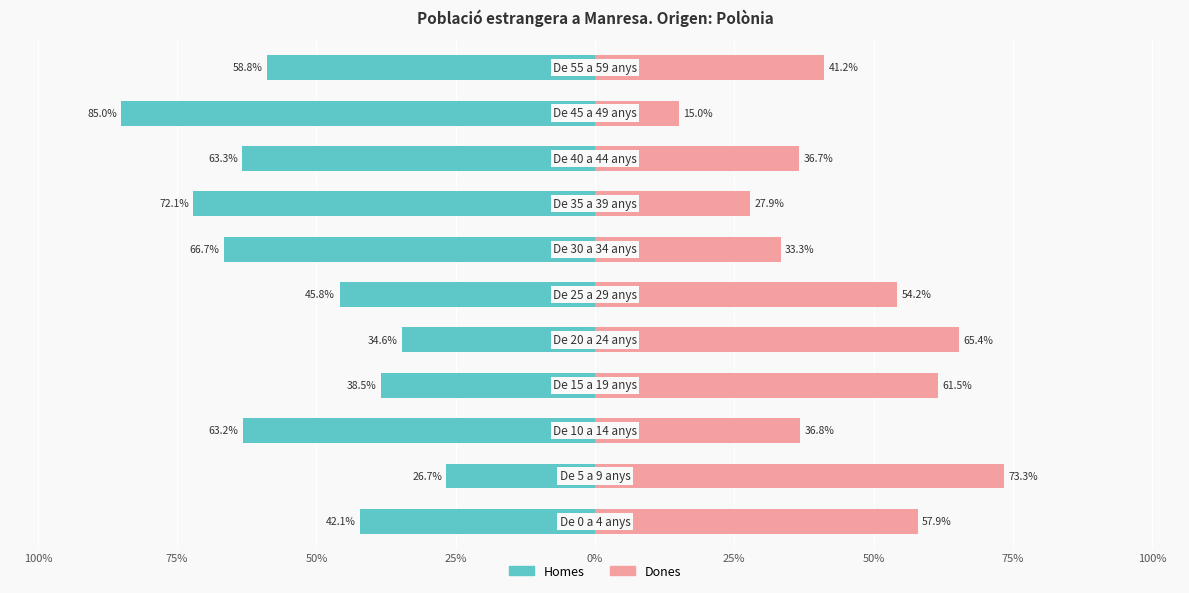

Which series changed the most between 9 and 10?

Homes